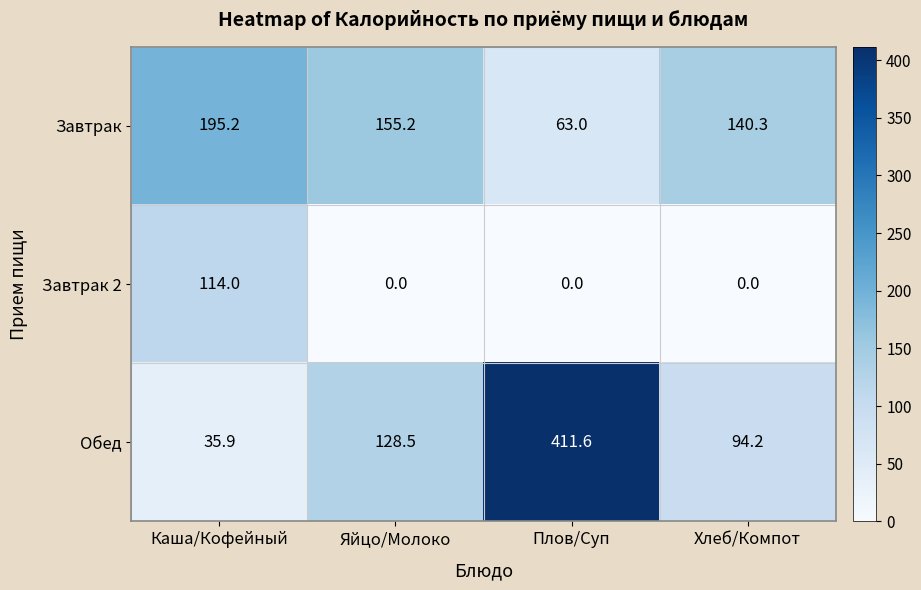

Which series has the largest range (max minus min)?

Обед